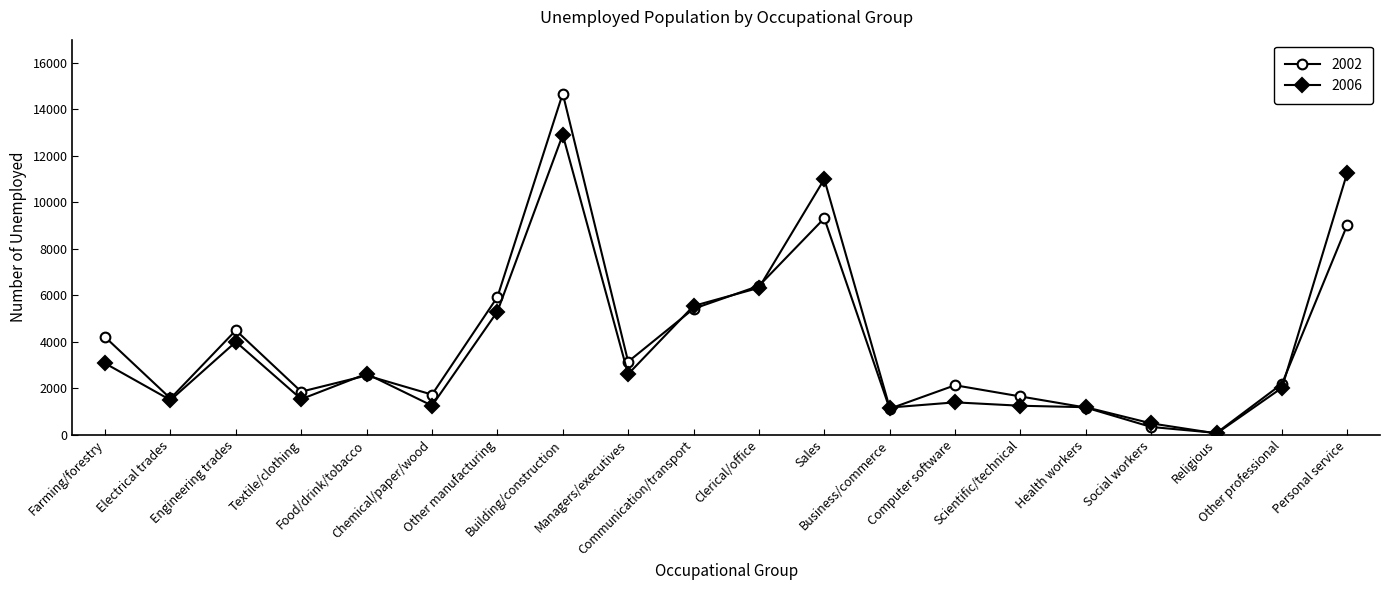

Rank the series by their maximum value, from lowest to highest.

2006, 2002